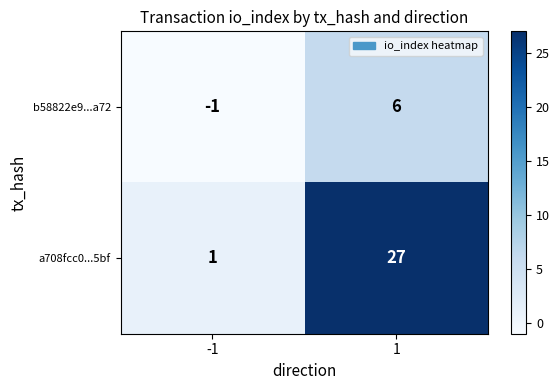

The value of a708fcc0...5bf at 1 is 17. True or false?

False